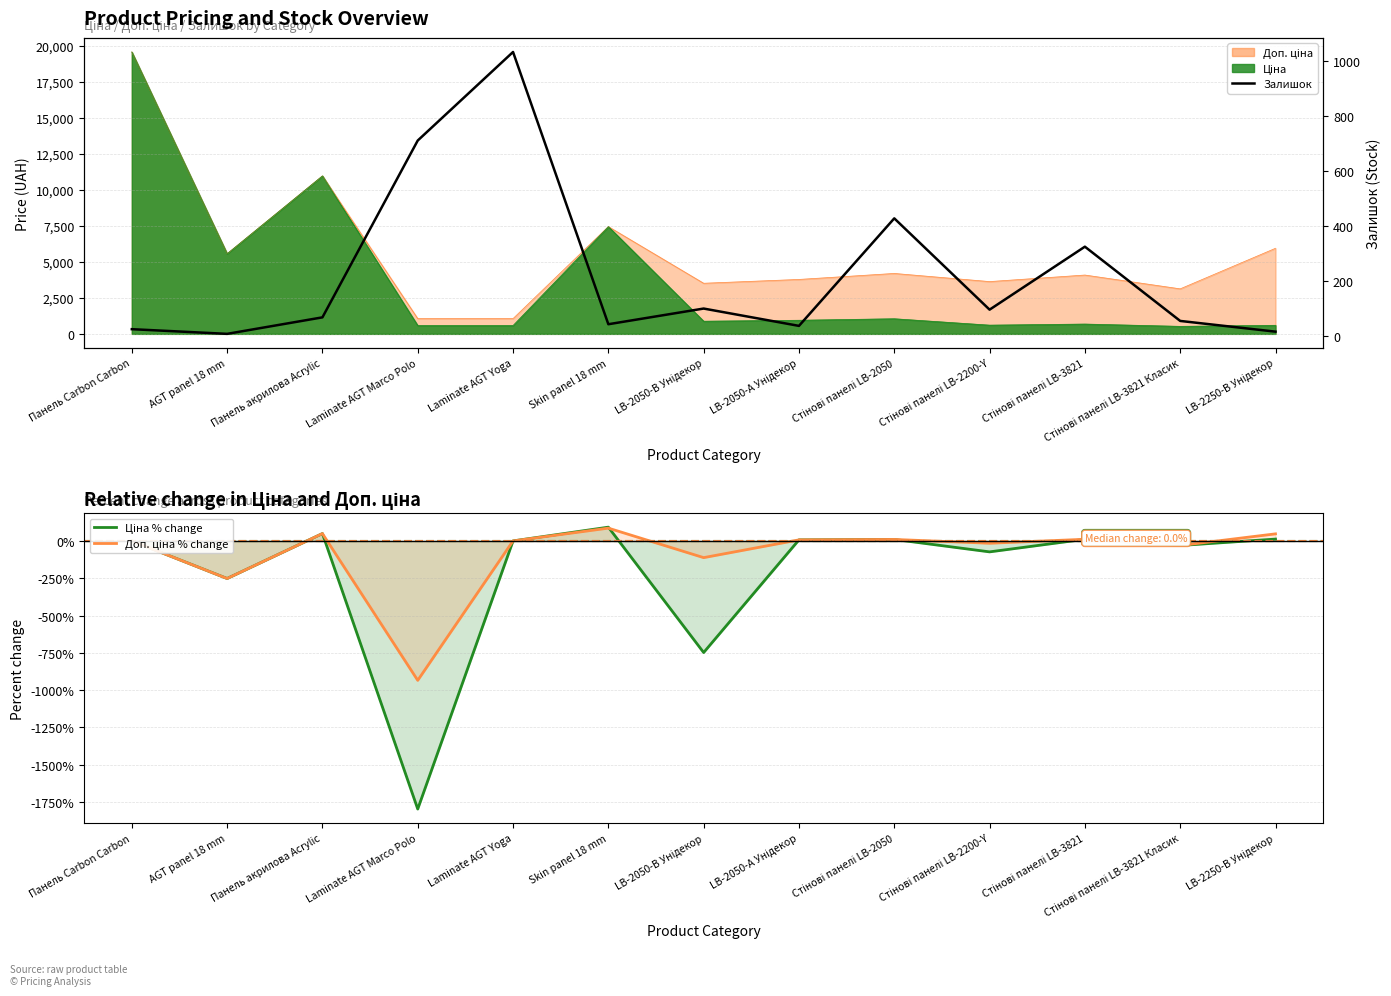

What is the label of the 12th point from the left?

Стінові панелі LB-3821 Класик